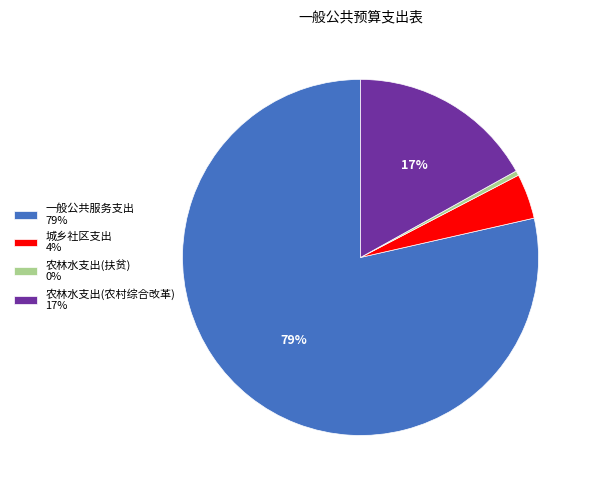

Combined, do 农林水支出(农村综合改革) 17% and 城乡社区支出 4% account for over 50%?

No